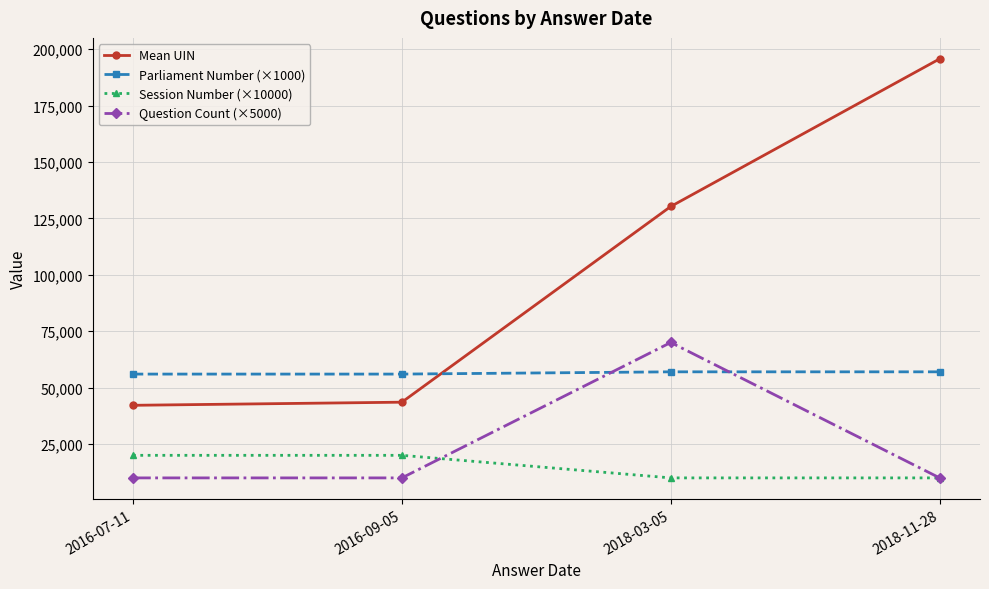

What are all the series names shown in the legend?

Mean UIN, Parliament Number (×1000), Session Number (×10000), Question Count (×5000)